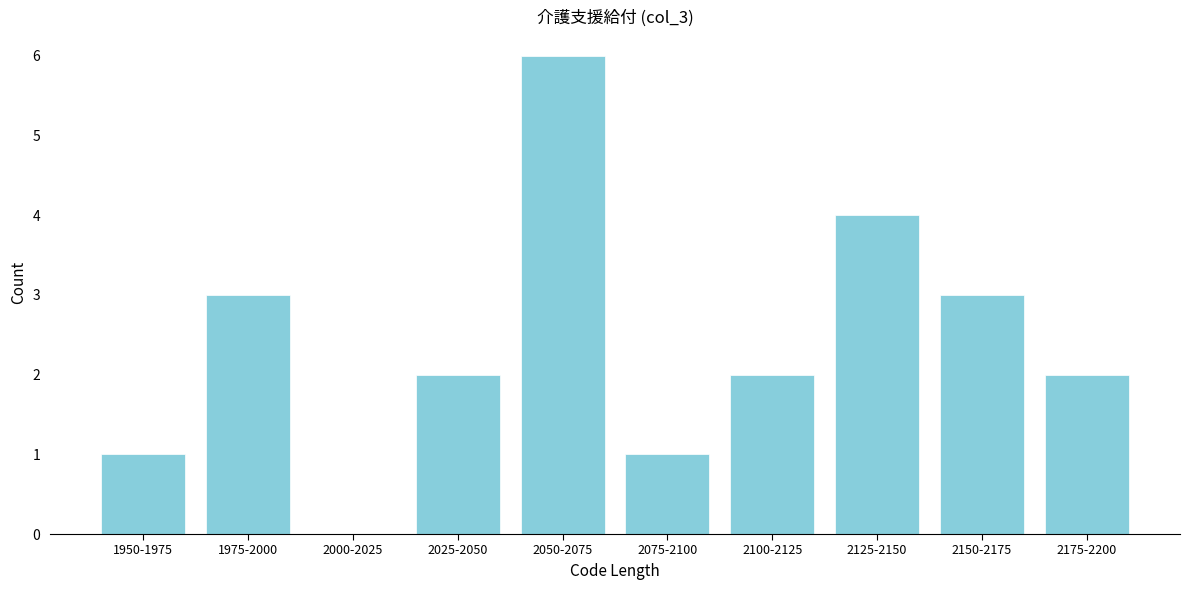

Reading left to right, extract all data points from this chart.

1950-1975=1	1975-2000=3	2000-2025=0	2025-2050=2	2050-2075=6	2075-2100=1	2100-2125=2	2125-2150=4	2150-2175=3	2175-2200=2